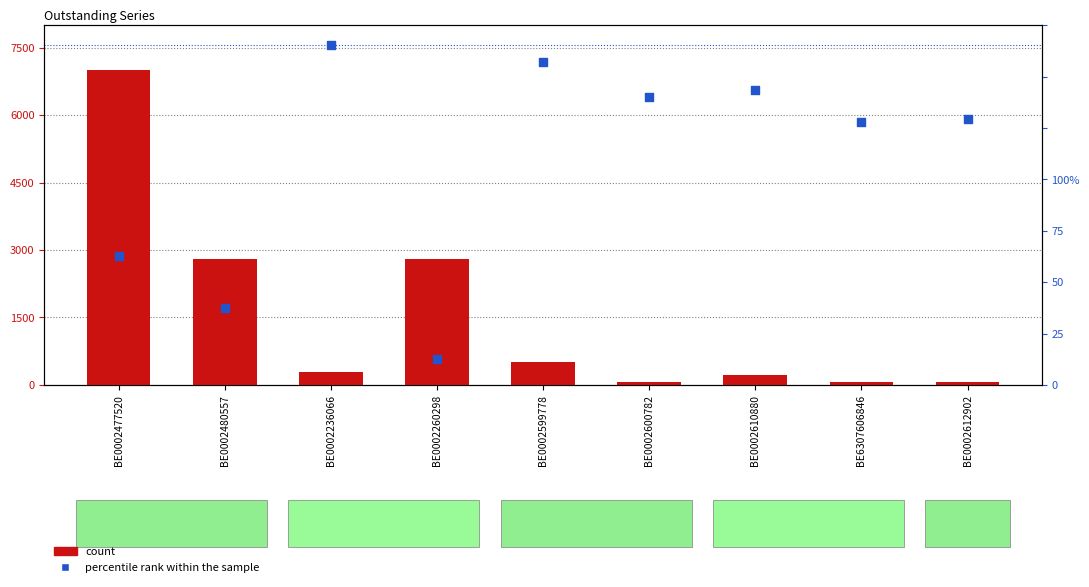

What are all the series names shown in the legend?

count, percentile rank within the sample